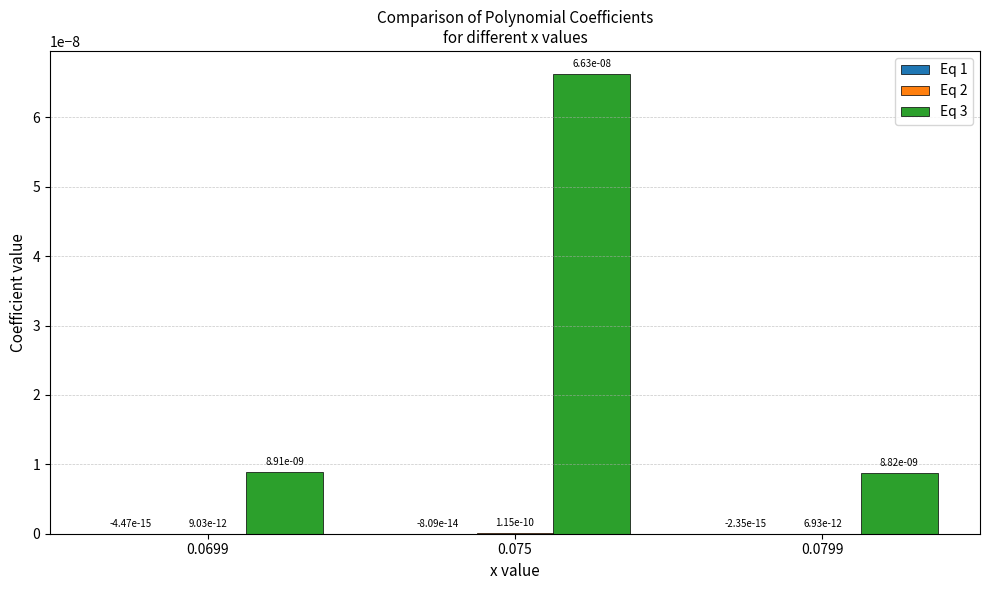

How many series are shown in this chart?

3